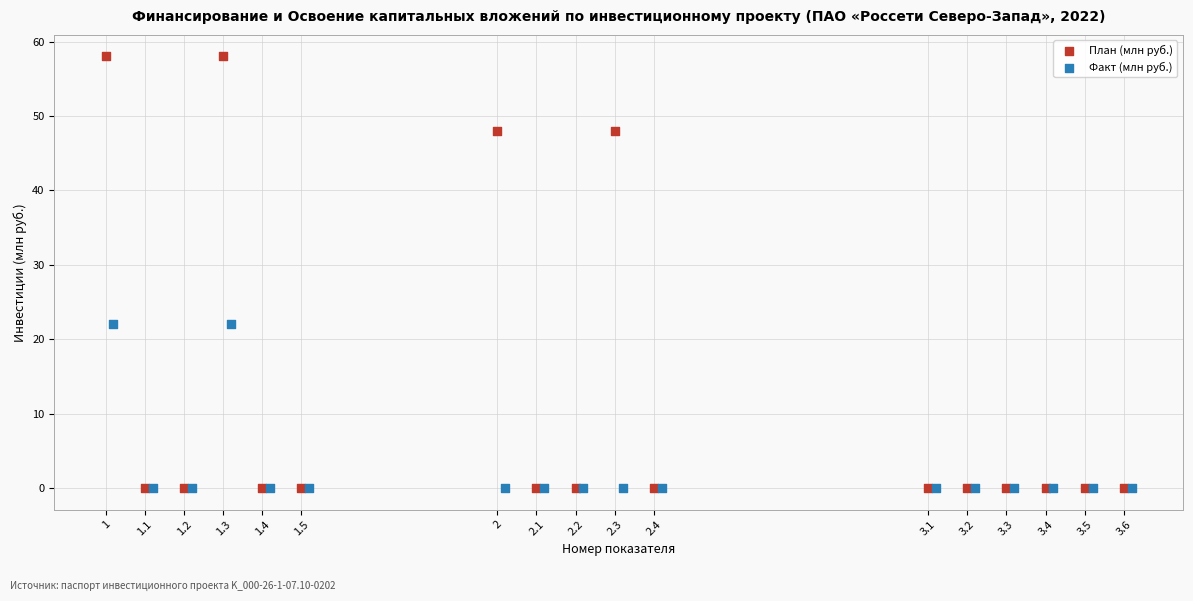

Which series has the largest Y range (max minus min)?

План (млн руб.)